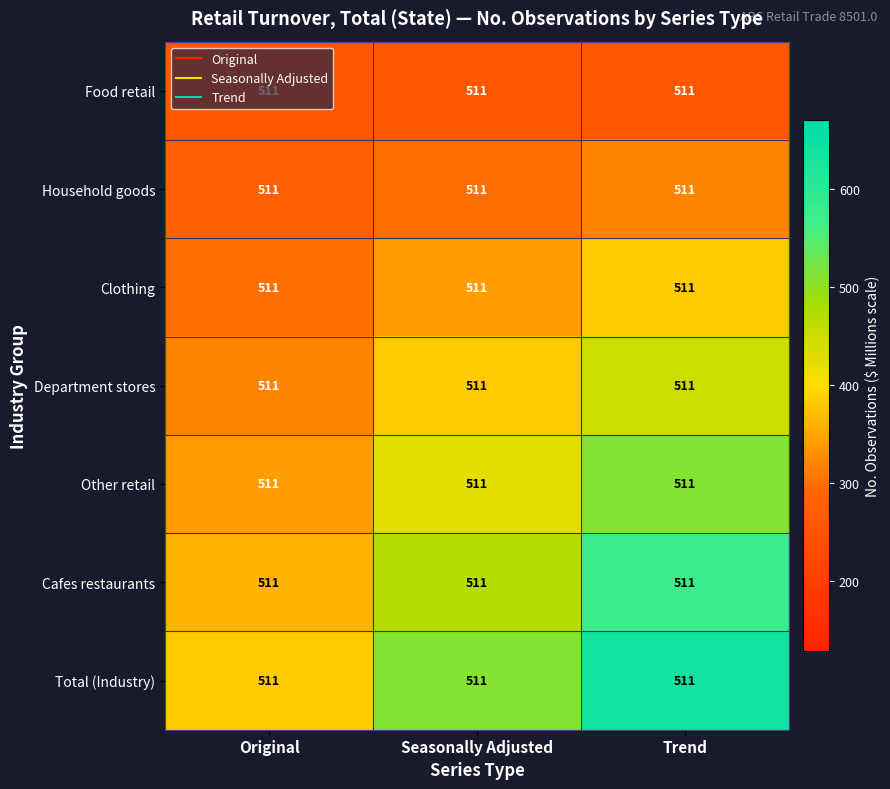

What is the approximate value of Household goods at Trend?

319.4